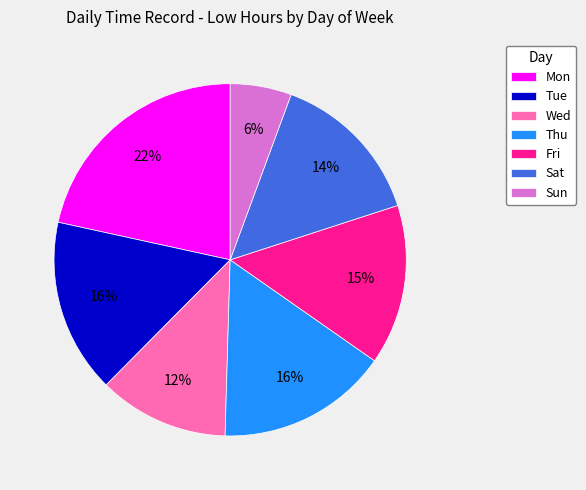

Do Thu and Sun together represent more than half of the pie?

No